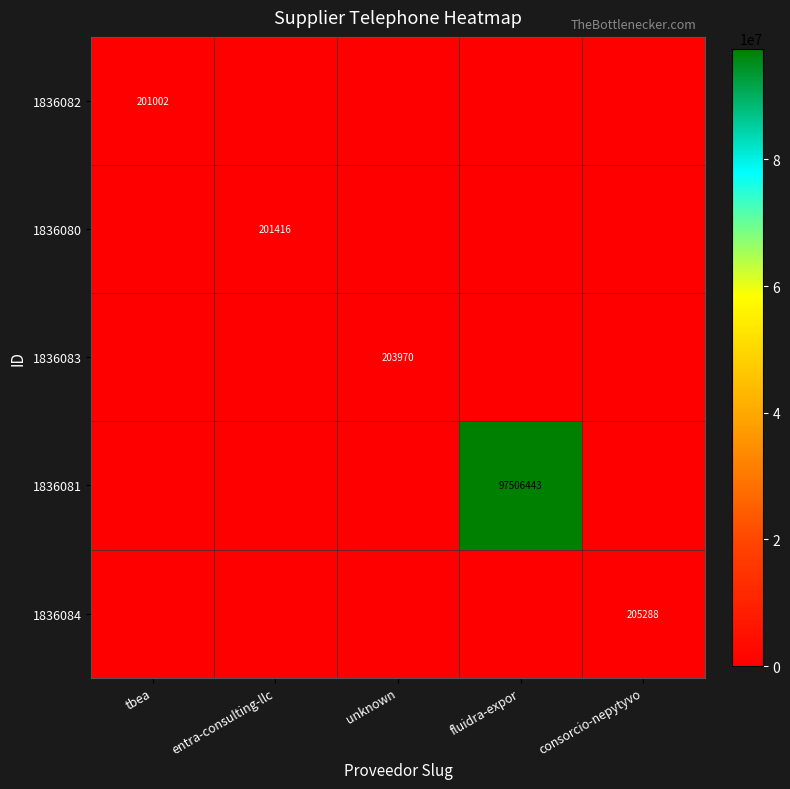

Is it true that 1836084 equals 205288 at consorcio-nepytyvo?

True